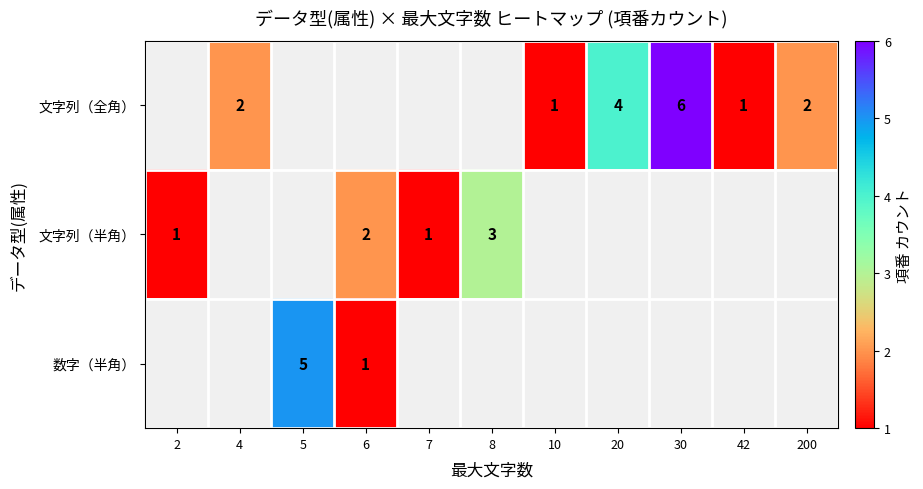

Is it true that 文字列（全角） equals 0.6 at 42?

False